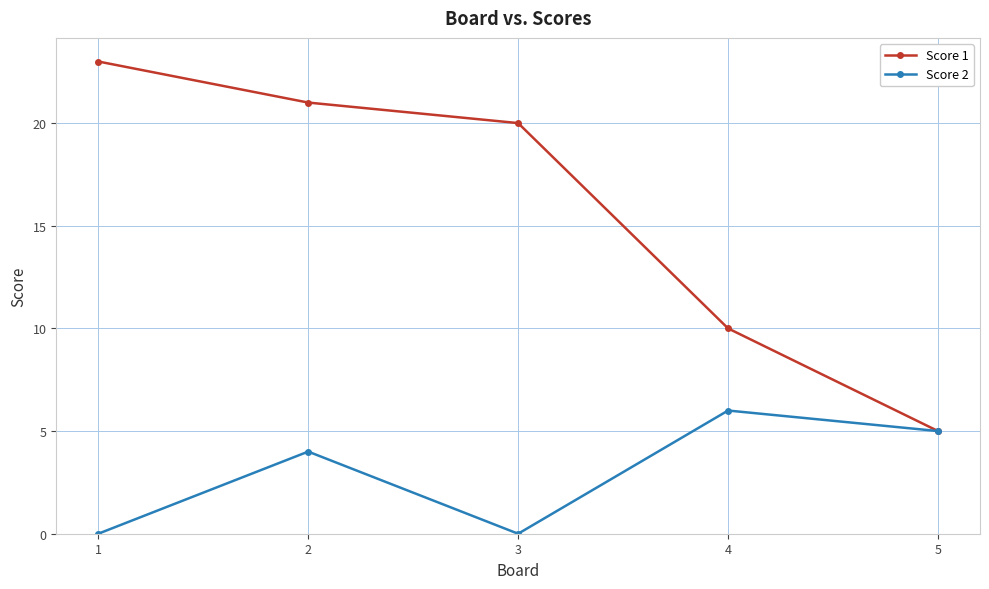

What are all the series names shown in the legend?

Score 1, Score 2